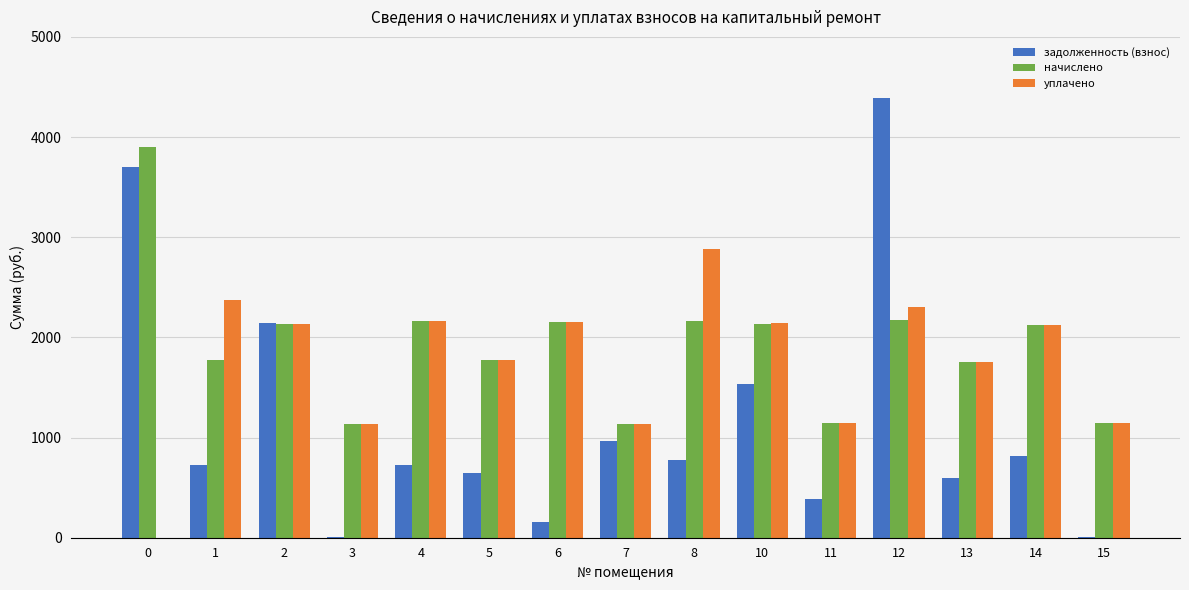

Is the value of уплачено at 3 greater than the value of задолженность (взнос) at 5?

Yes